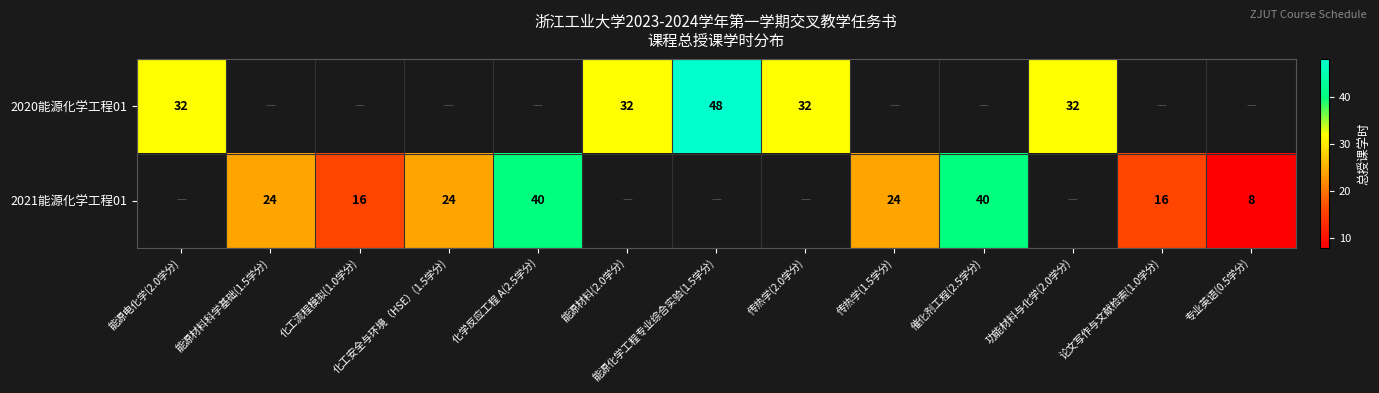

True or false: 2020能源化学工程01 has a value of 50 at 传热学(2.0学分).

False